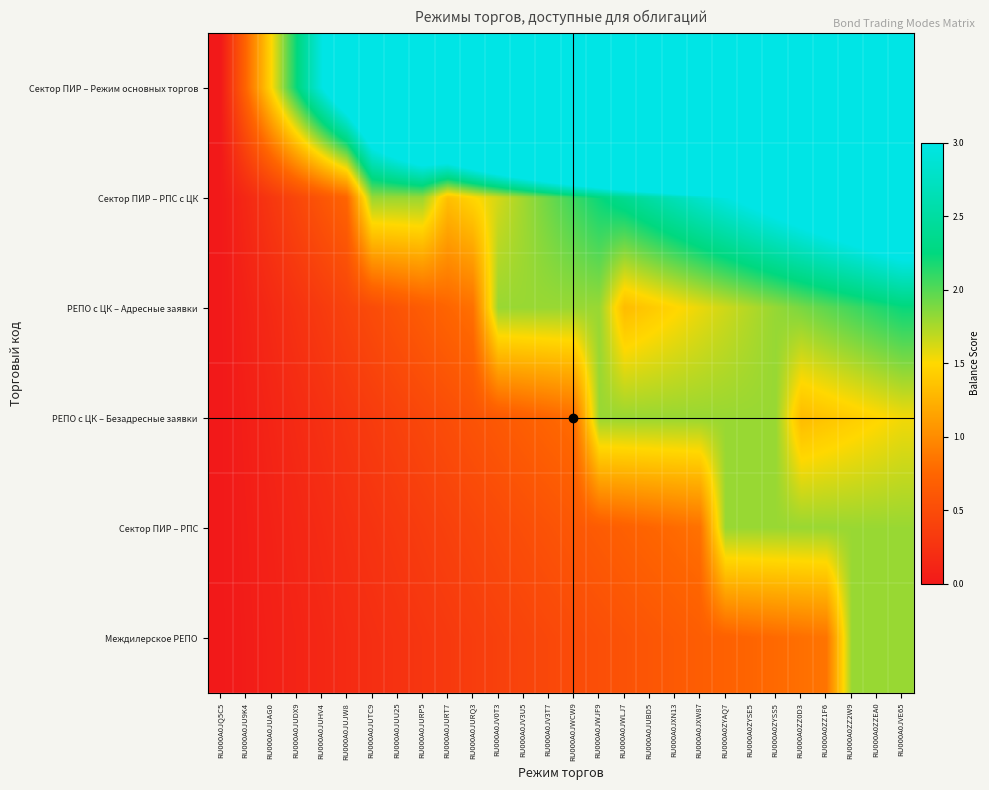

Which category has the lowest value across all series?

RU000A0JQ5C5